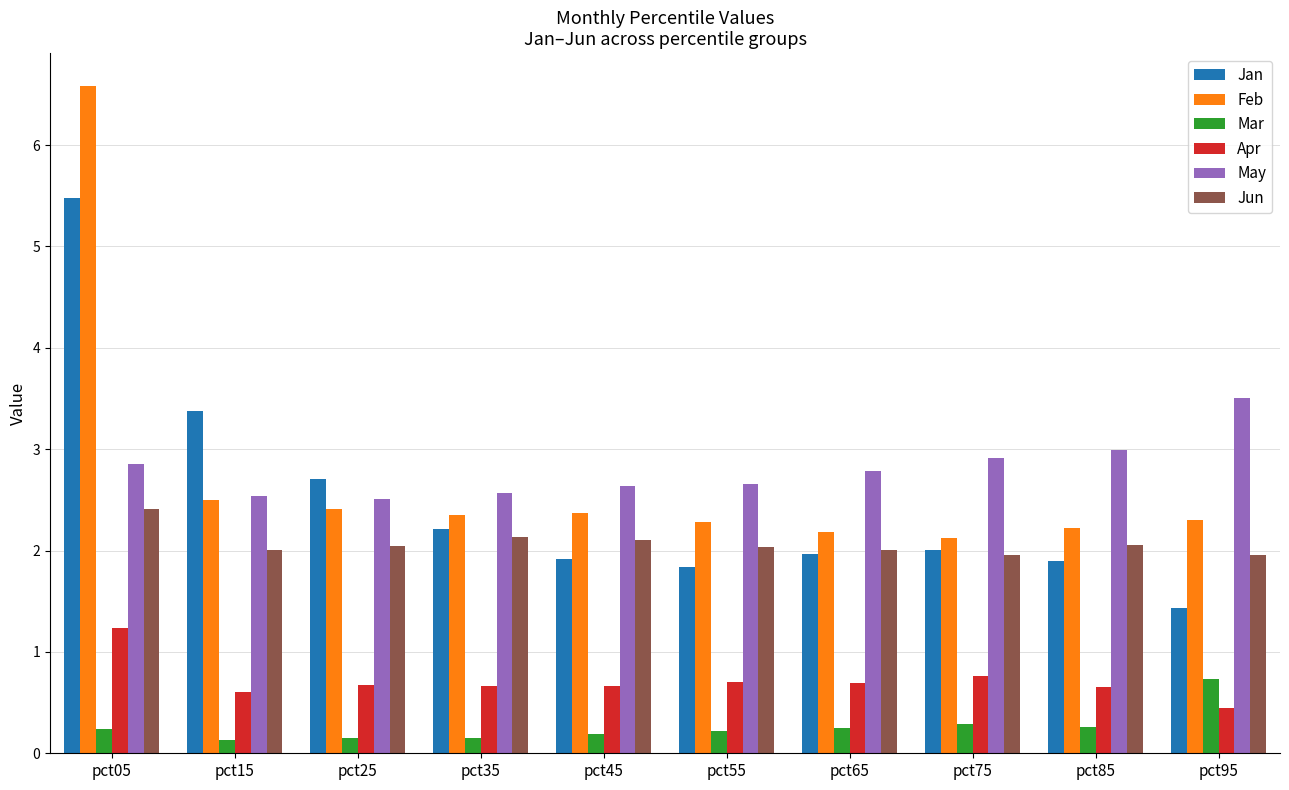

Which series has the largest total across all categories?

May